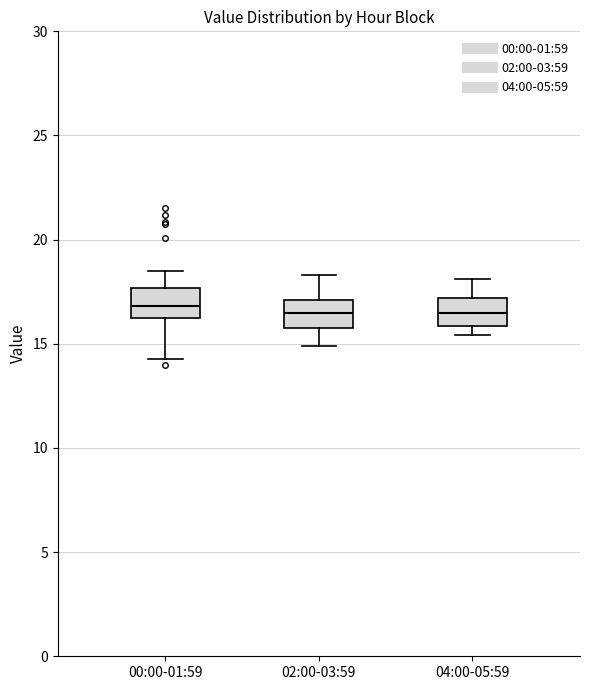

Reading left to right, read every box against the y-axis: the position of its median line, the range the box covers, and the ends of its whiskers. The values are not printed on the chart, so give them approximately, as read against the axis.

00:00-01:59: median 17.0, box 16.5 to 17.5, whiskers 14.5 to 18.5
02:00-03:59: median 16.5, box 16.0 to 17.0, whiskers 15.0 to 18.5
04:00-05:59: median 16.5, box 16.0 to 17.0, whiskers 15.5 to 18.0